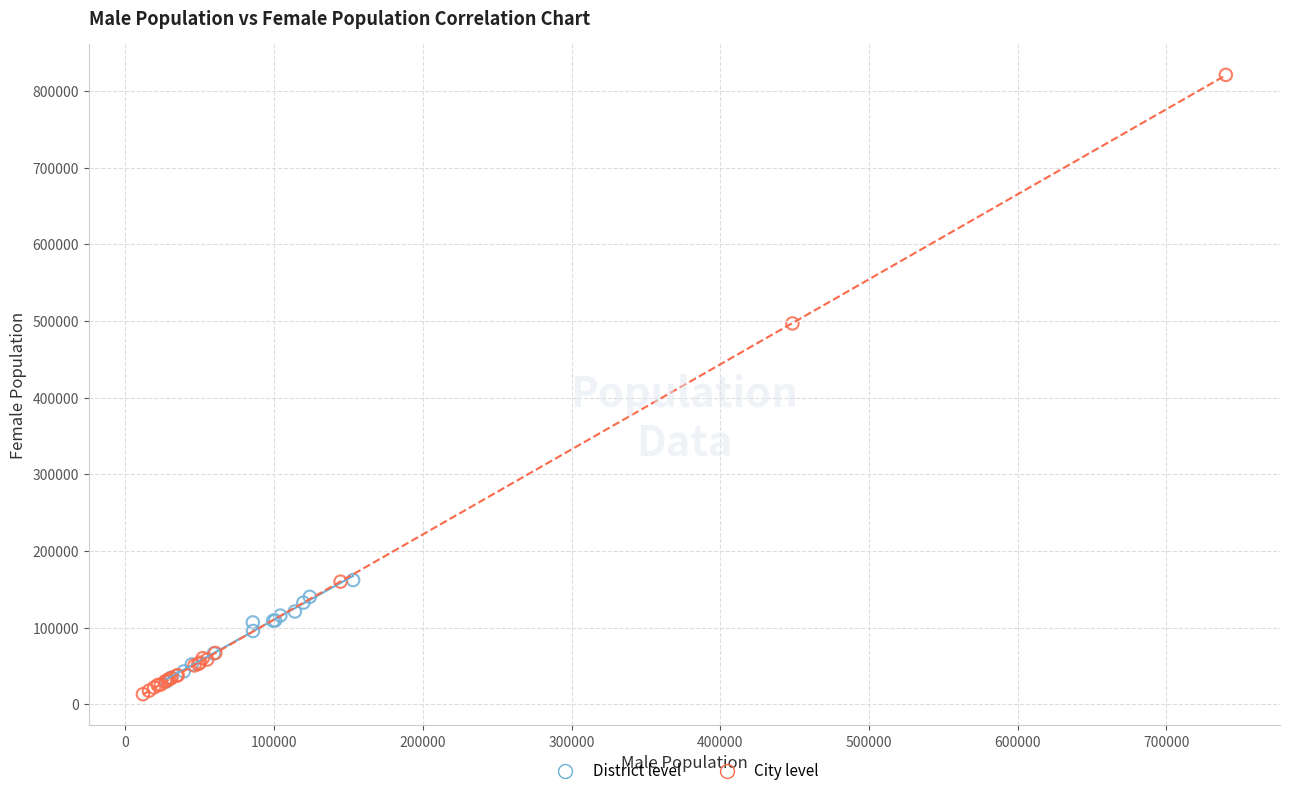

Which series contains the highest Y value?

City level